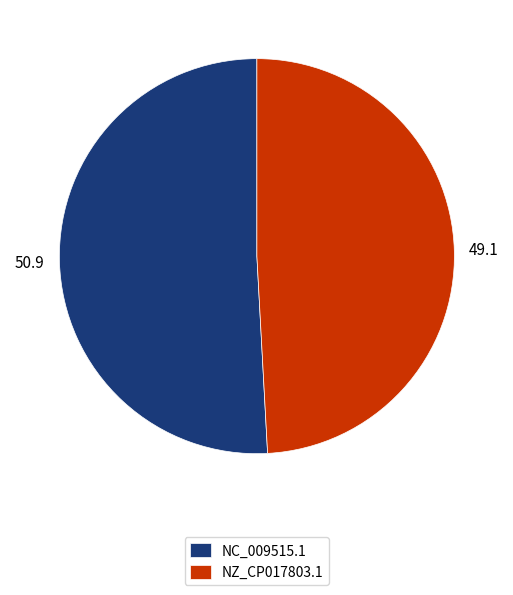

Is there any slice that represents more than half of the pie?

Yes